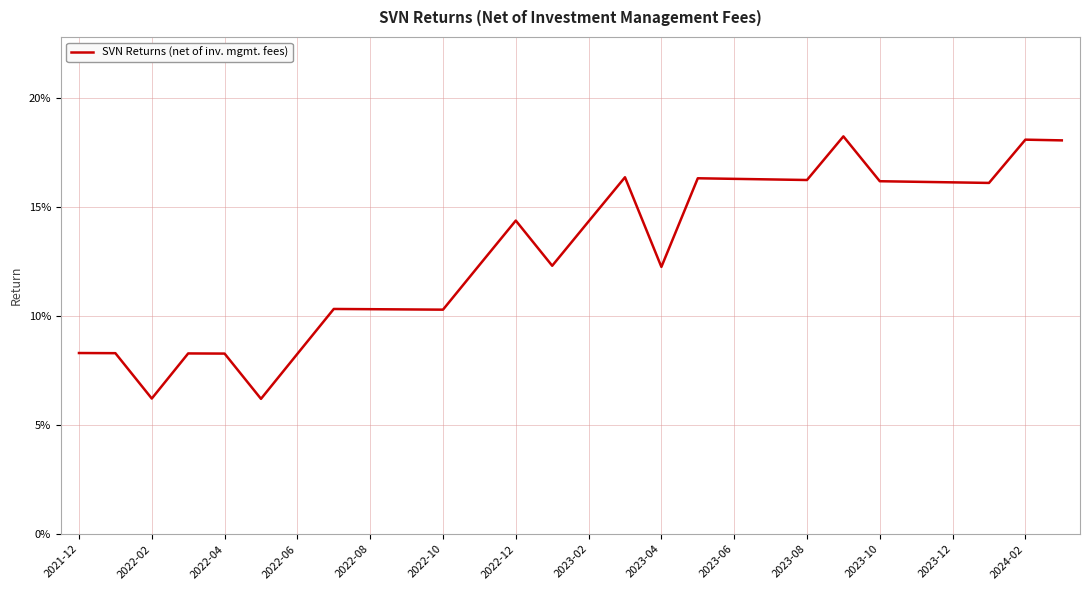

Does the chart display data point markers on the line(s)?

No